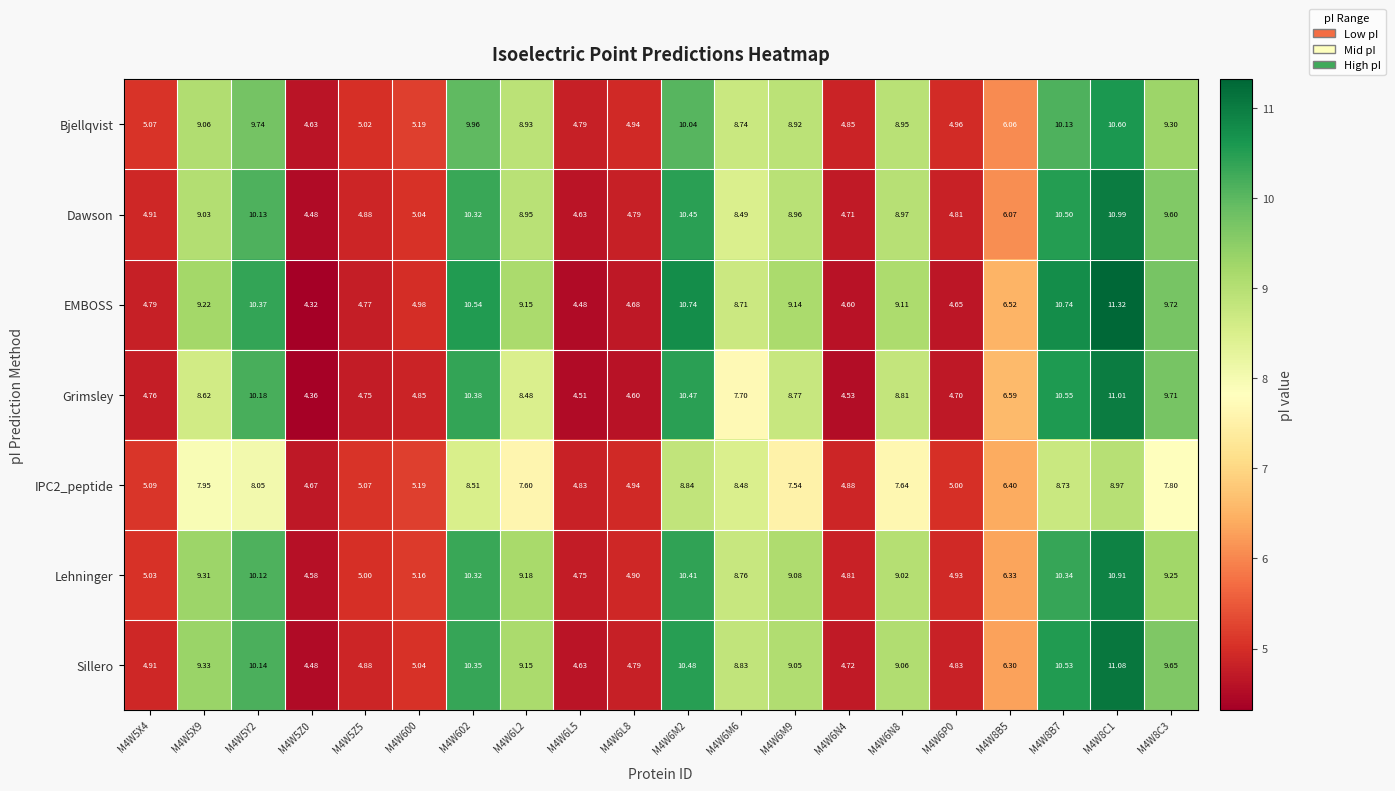

Is the value of EMBOSS at M4W6P0 greater than the value of Lehninger at M4W8B7?

No